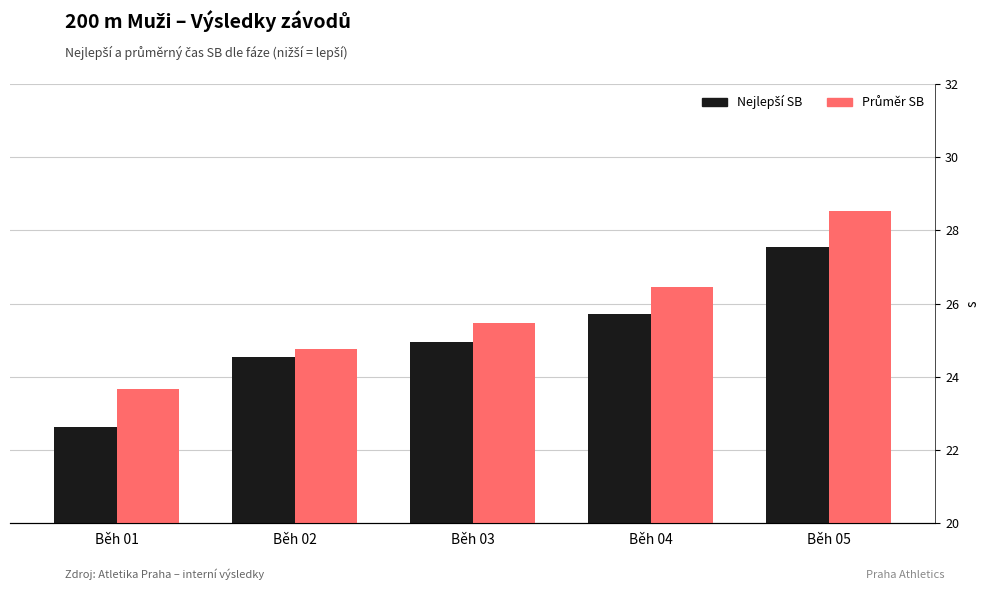

At which label does Průměr SB first exceed 25?

Běh 03